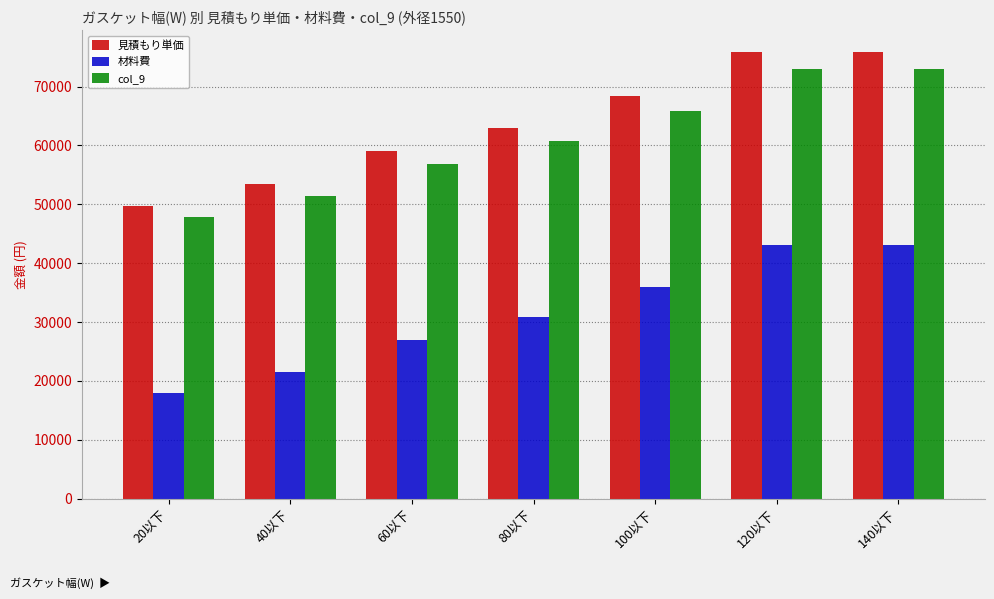

Reading right to left, list all the values displayed in this chart.

見積もり単価: 140以下=75800.0	120以下=75800.0	100以下=68400.0	80以下=63000.0	60以下=59000.0	40以下=53500.0	20以下=49700.0
材料費: 140以下=43103.4	120以下=43103.4	100以下=35919.5	80以下=30788.2	60以下=26939.7	40以下=21551.7	20以下=17959.8
col_9: 140以下=73003.4	120以下=73003.4	100以下=65819.5	80以下=60688.2	60以下=56839.7	40以下=51451.7	20以下=47859.8